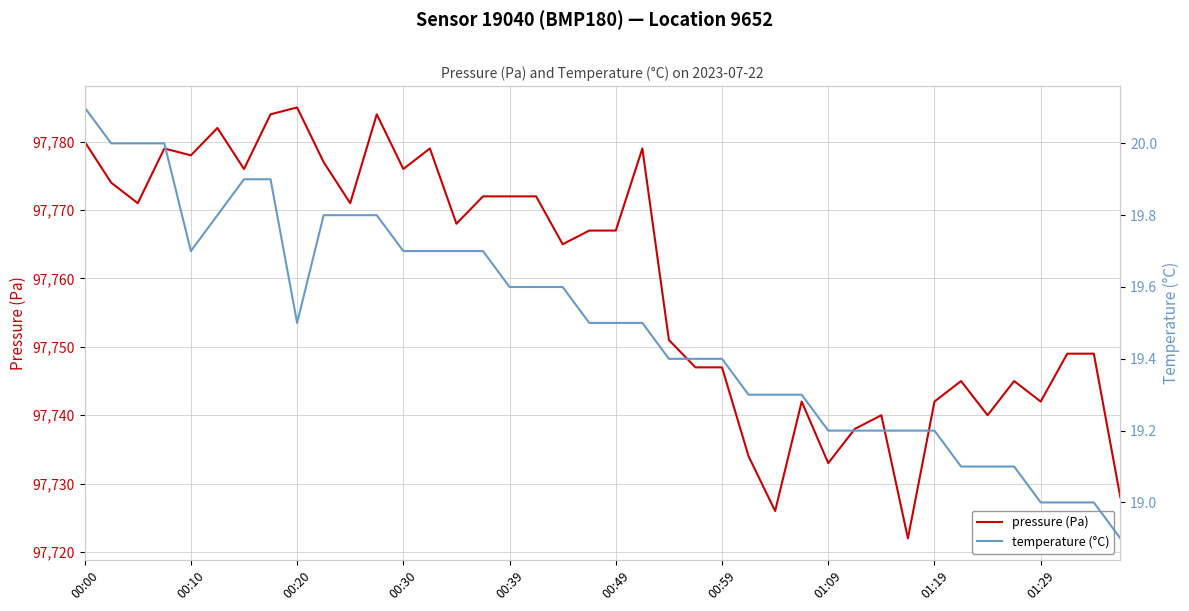

How many data points does each series have?

40